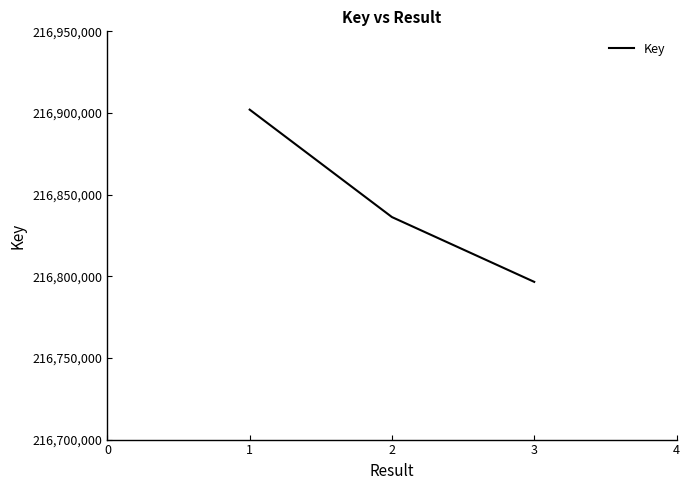

Rank the categories by value from lowest to highest.

3, 2, 1